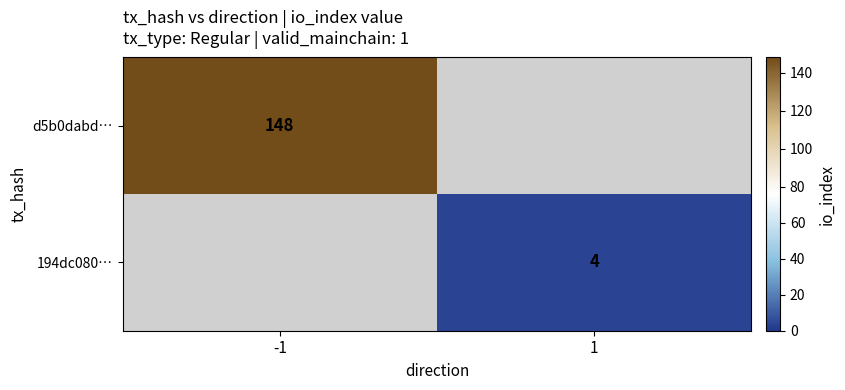

Is it true that d5b0dabd… equals 222 at -1?

False